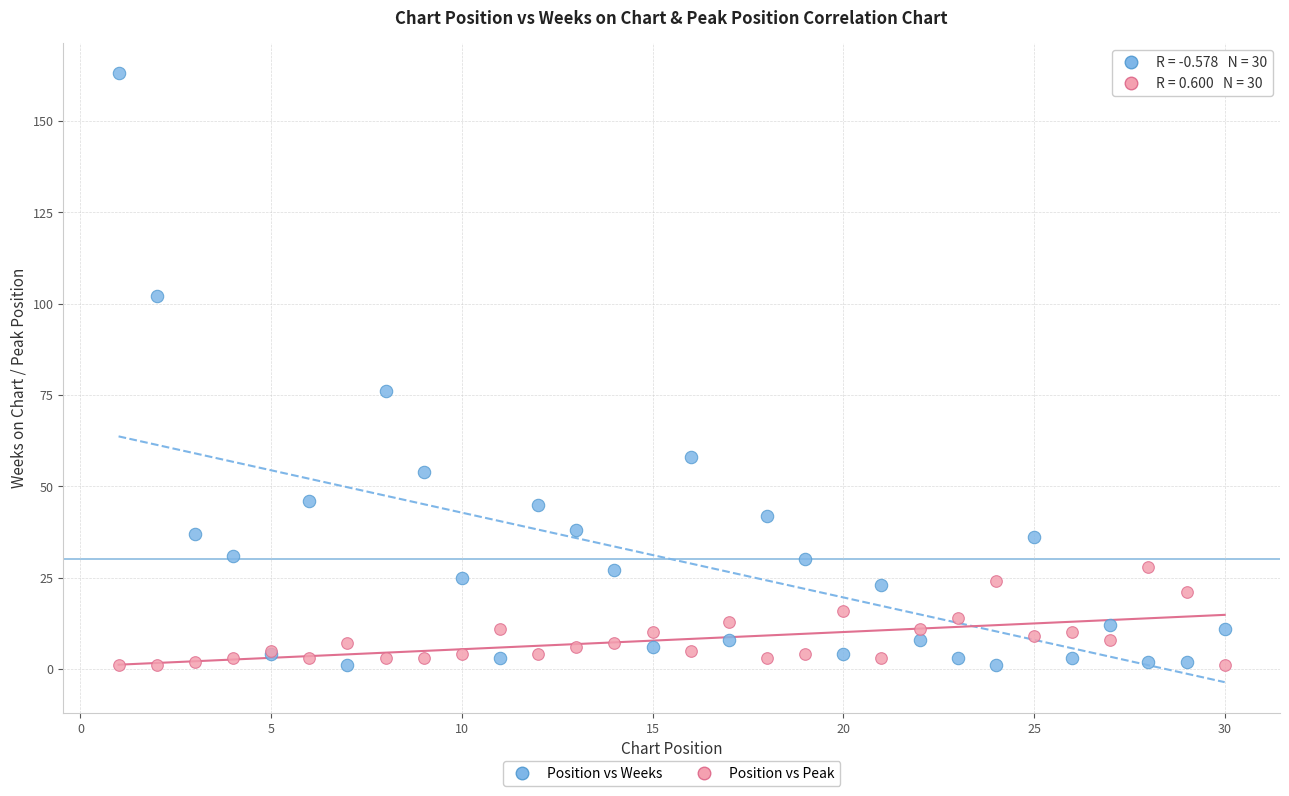

Across all series, what Y value is closest to 82?

76